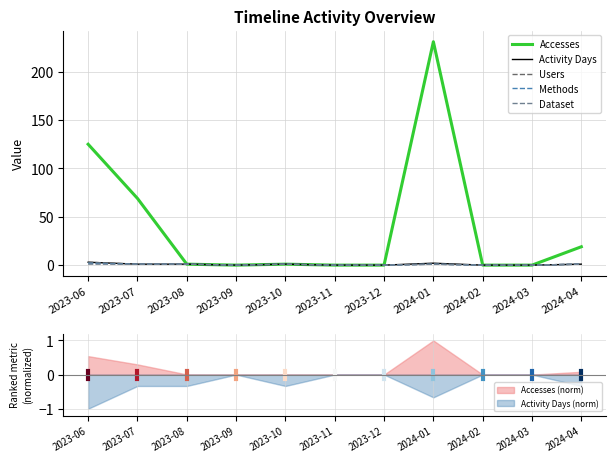

At how many categories does at least one series exceed 121?

2